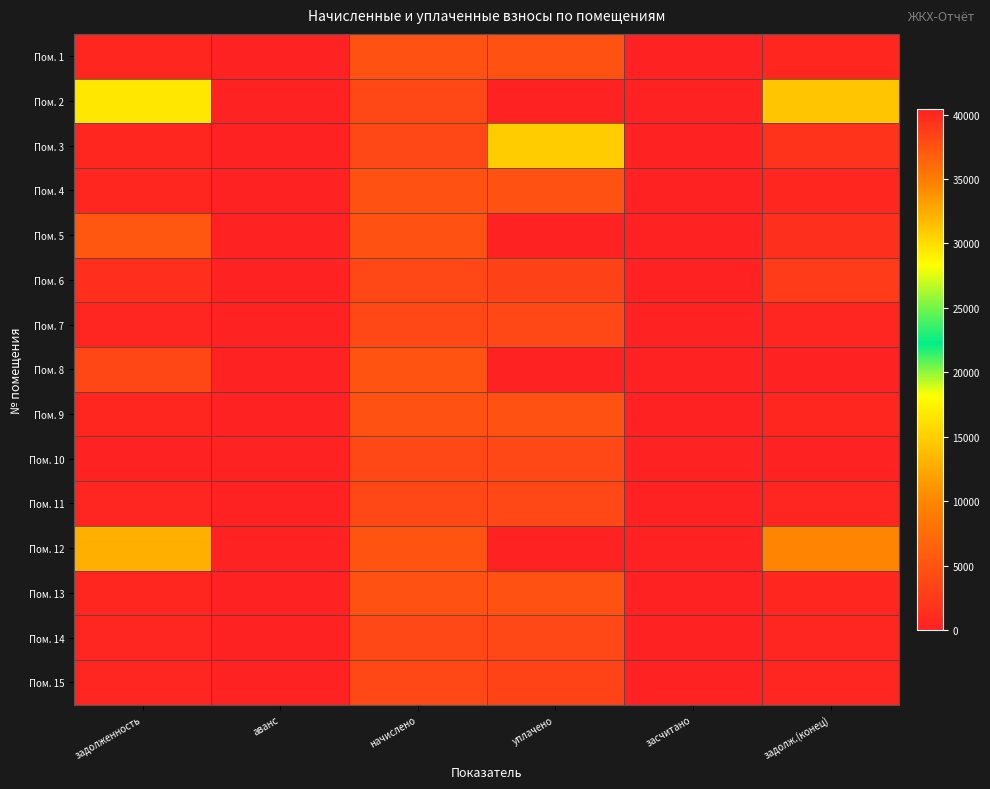

Rank the series by their maximum value, from lowest to highest.

Пом. 7, Пом. 11, Пом. 15, Пом. 6, Пом. 10, Пом. 14, Пом. 1, Пом. 9, Пом. 13, Пом. 4, Пом. 3, Пом. 2, Пом. 12, Пом. 5, Пом. 8